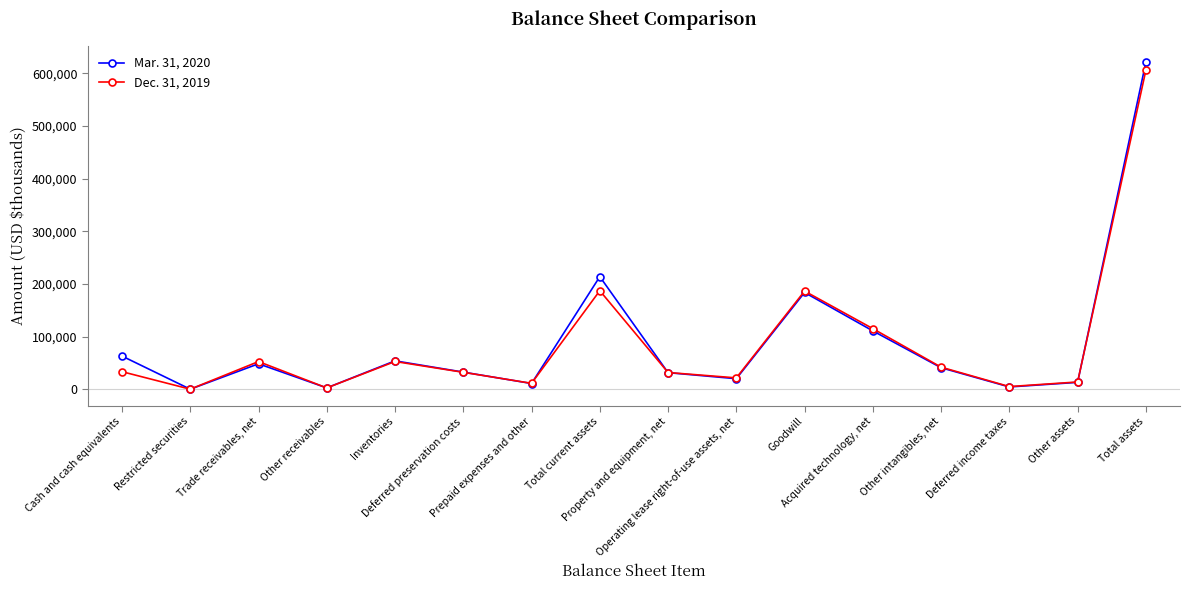

True or false: Dec. 31, 2019 has more than 2 interior local peaks.

True